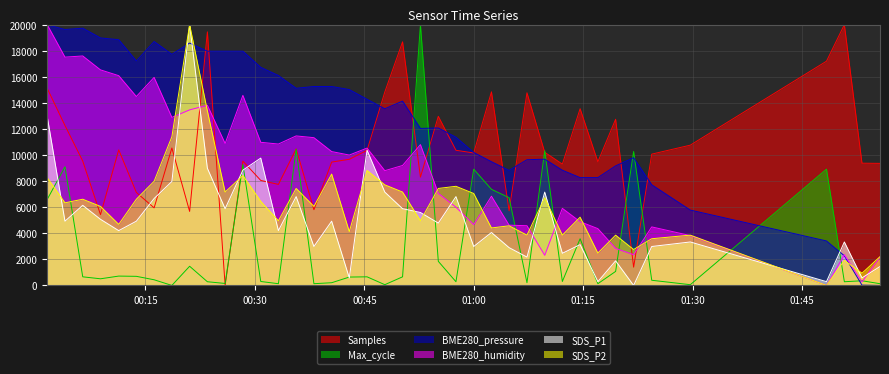

How many distinct data groups are displayed?

6